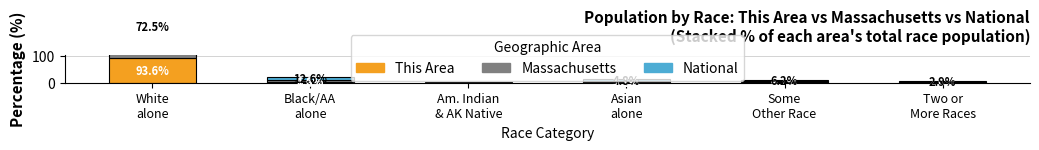

Which has a higher value, Asian
alone or Black/AA
alone?

Asian
alone